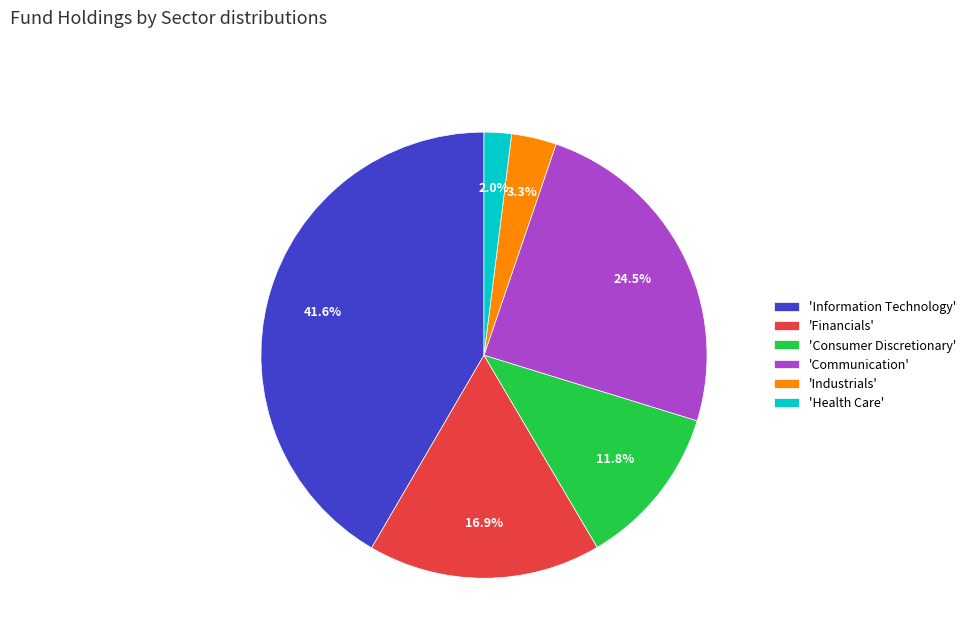

How many slices are in this pie chart?

6